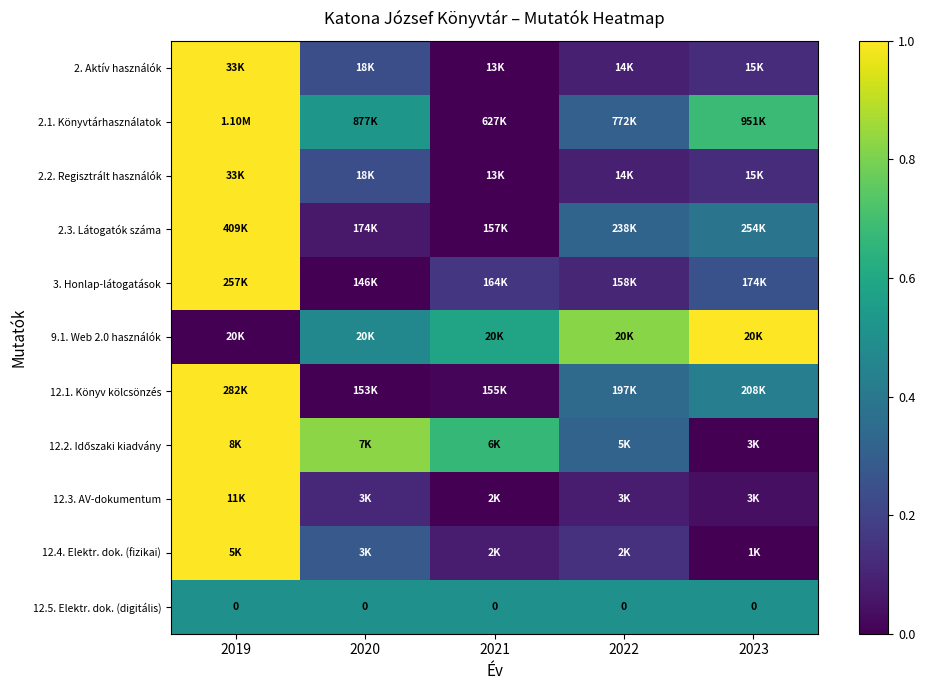

The value of 2.1. Könyvtárhasználatok at 2019 is 1.0. True or false?

True